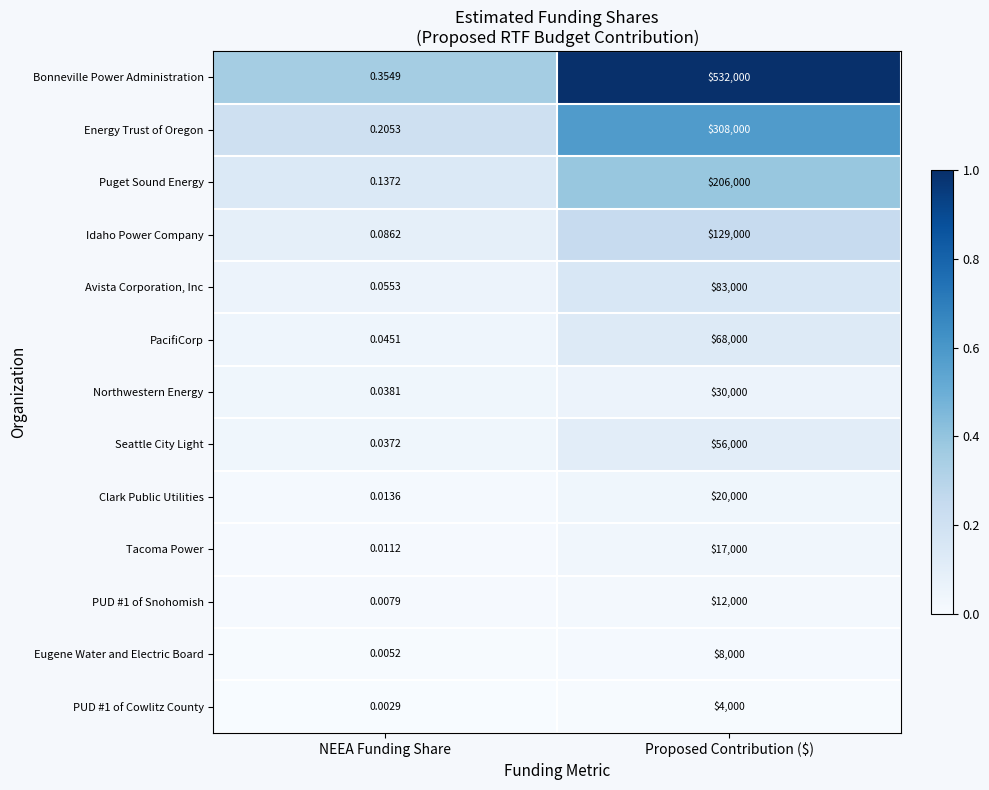

At which category does the chart reach its peak across all series?

Proposed Contribution ($)